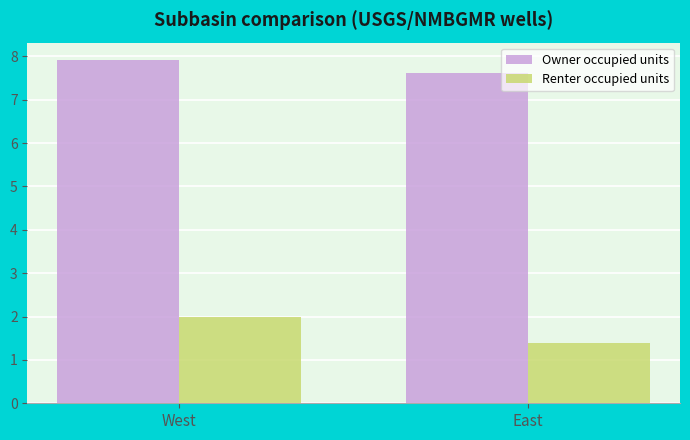

Between West and East, which series saw the biggest shift?

Renter occupied units